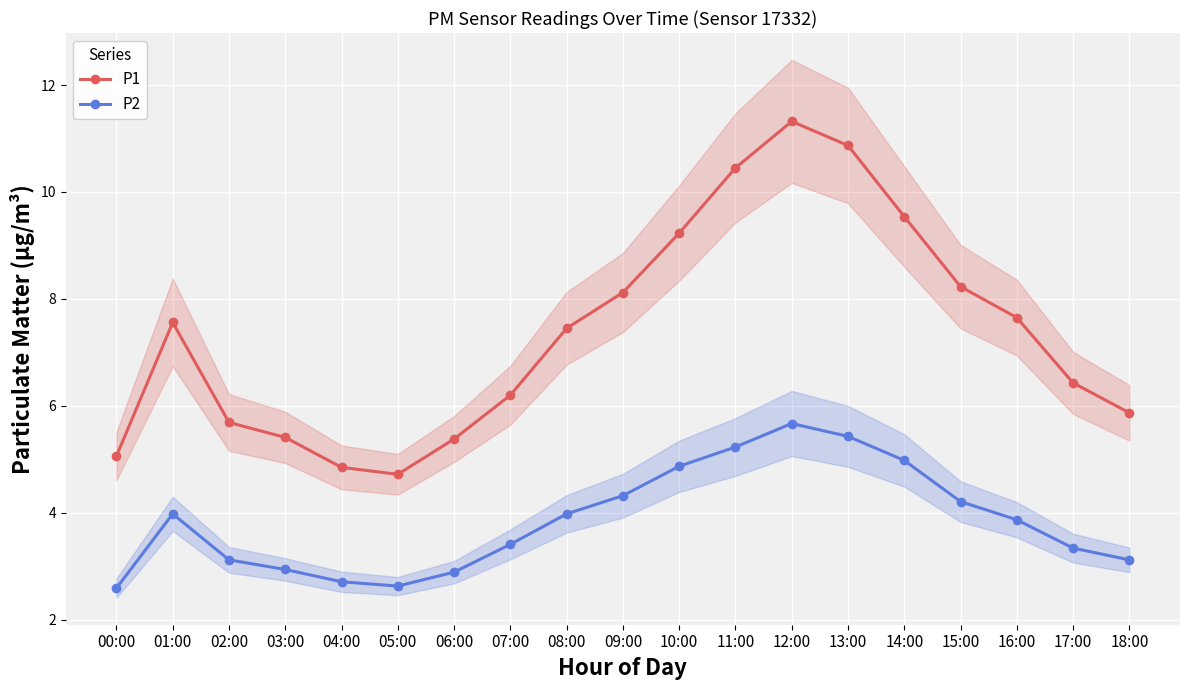

Rank the series at 15:00 from lowest to highest value.

P2, P1